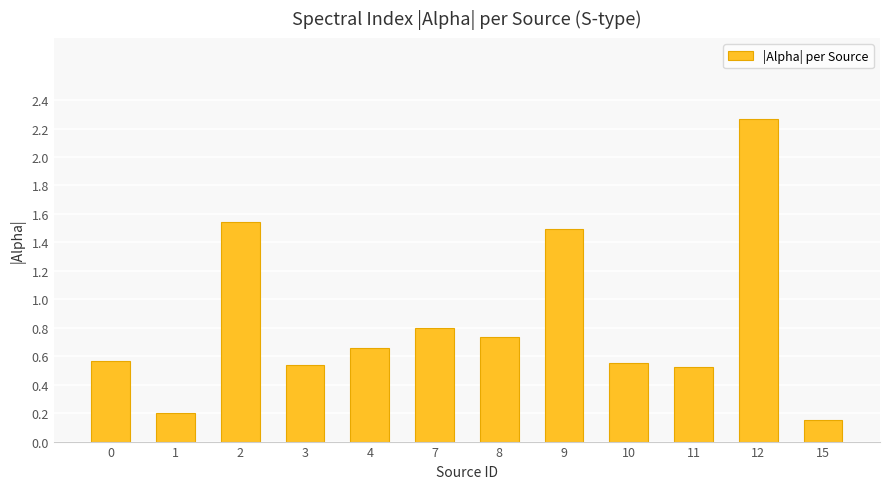

What is the change in value from 10 to 15?

-0.4